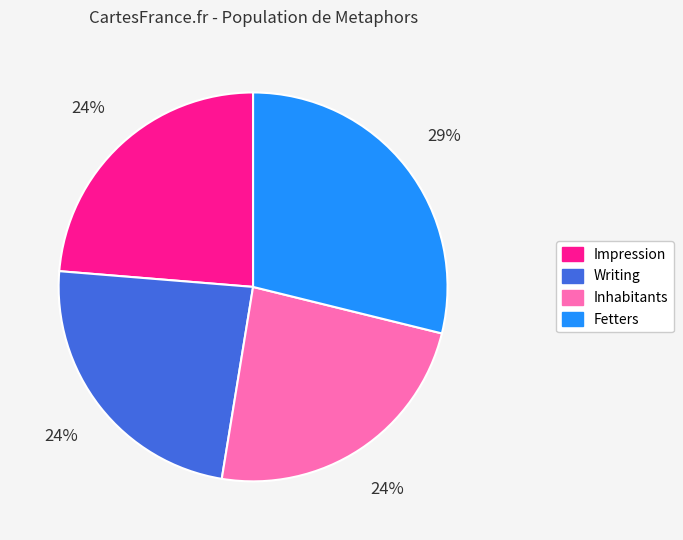

To the nearest percent, what is the difference between the largest and smallest slice percentages?

5%